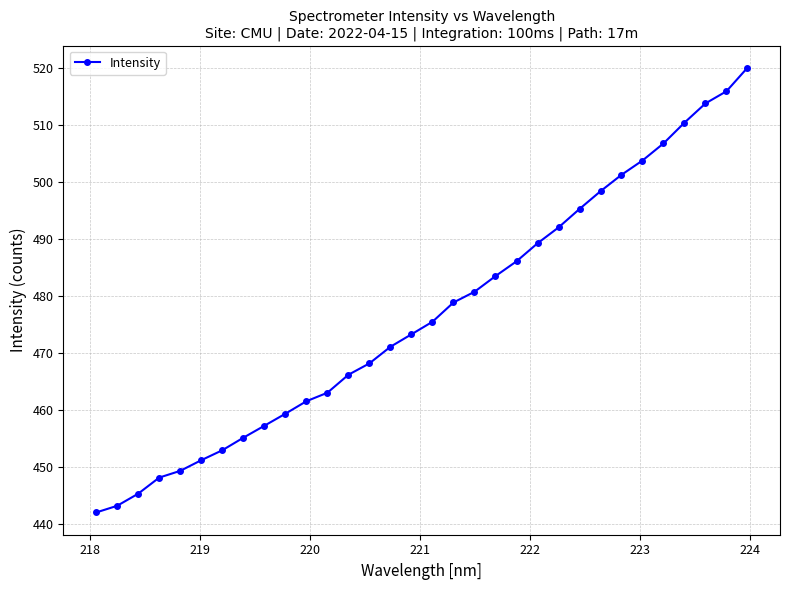

What is the sum of all values?

15261.1